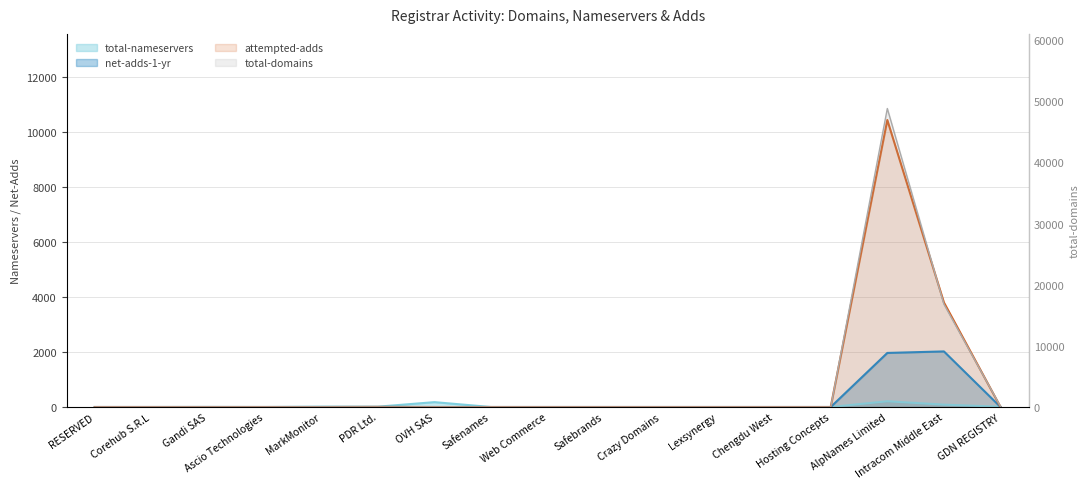

After their last crossing, which series has the higher values: net-adds-1-yr or total-nameservers?

total-nameservers